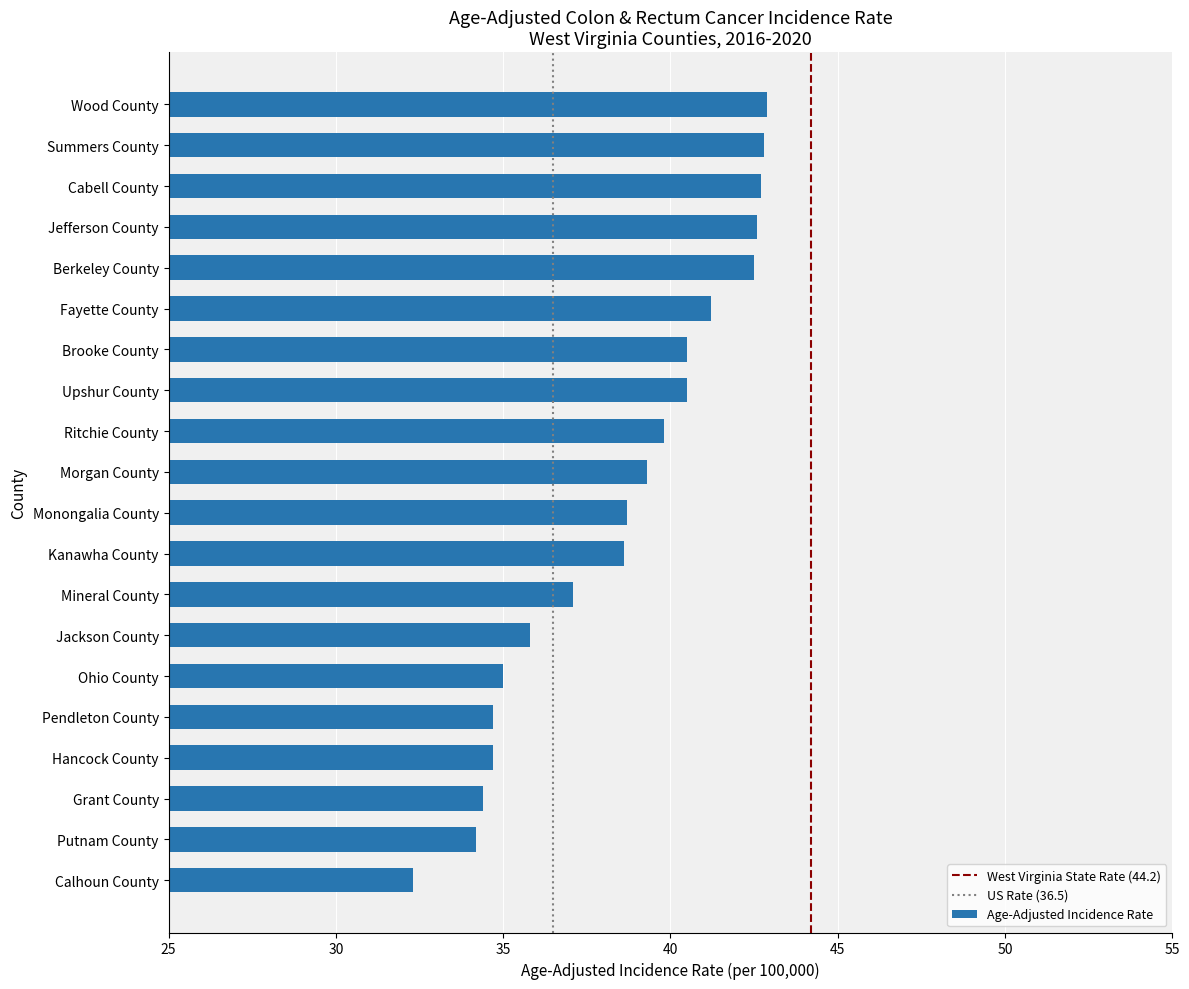

What is the approximate value at Brooke County?

40.5